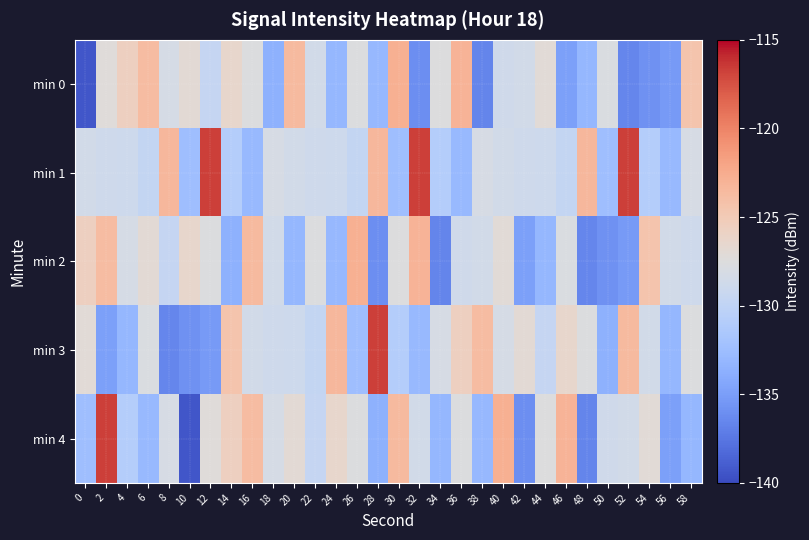

Which series has the widest spread of values?

min 4